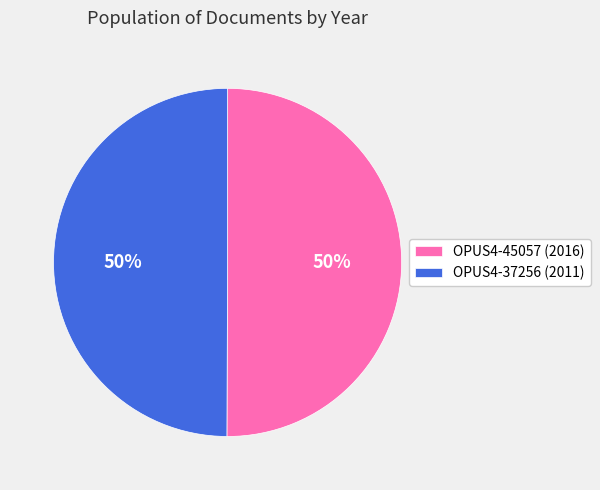

The OPUS4-45057 slice represents 50% of the pie. True or false?

True